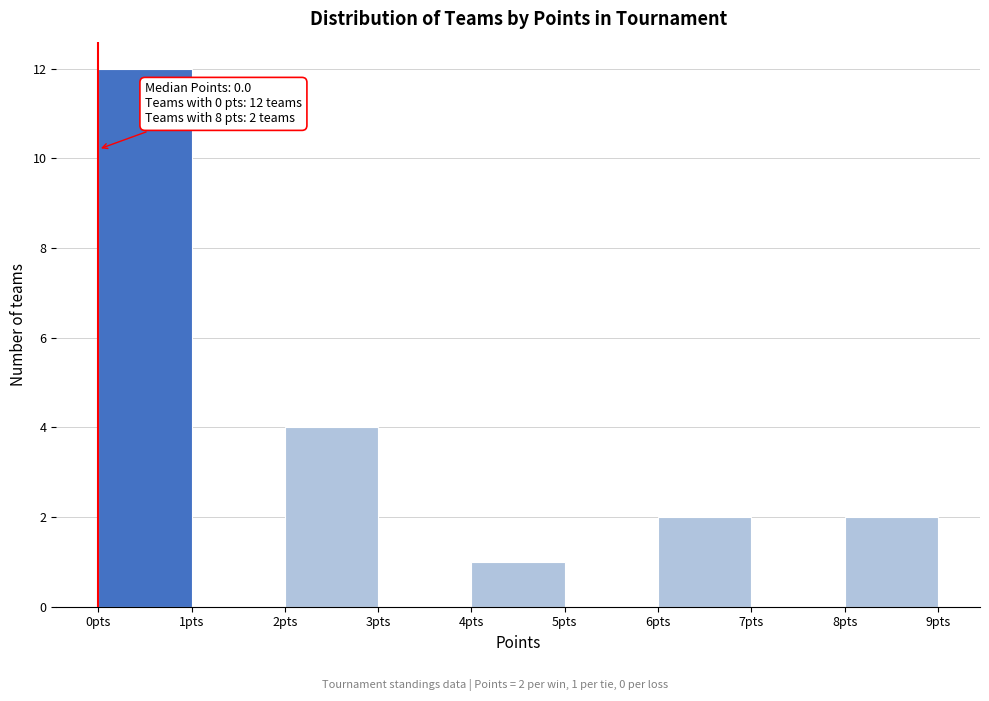

Which range on the x-axis has the tallest bar?

0 to 1